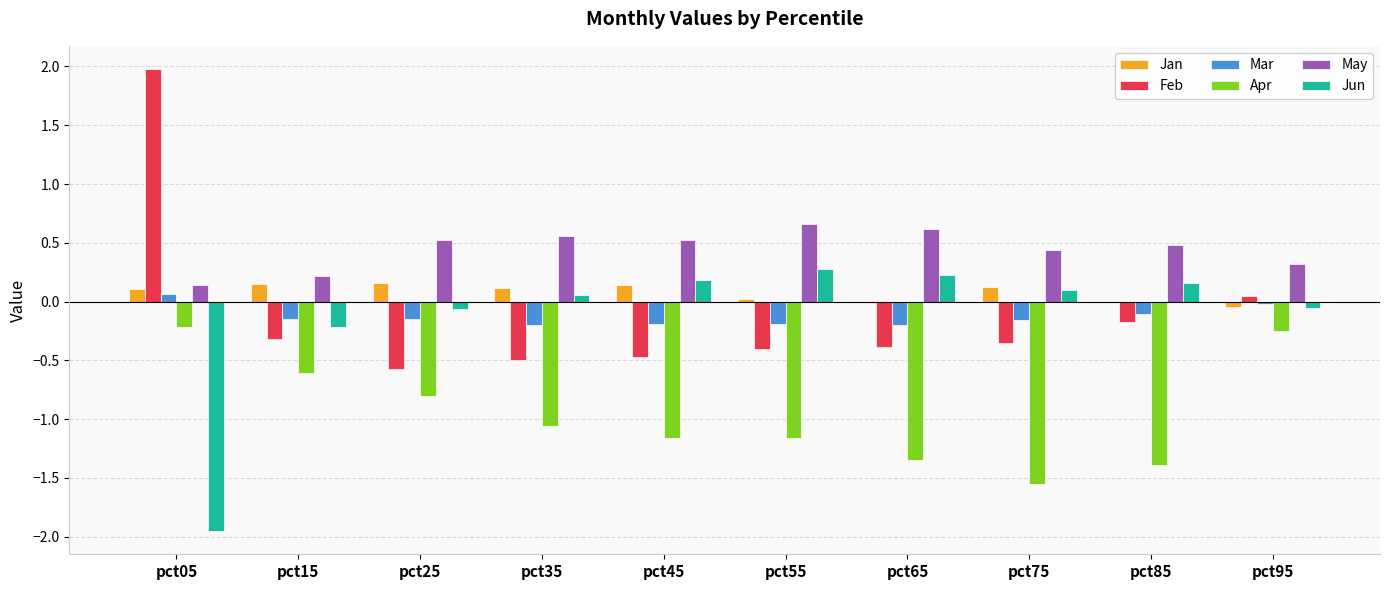

True or false: Jan has a value of 0.0 at pct15.

False